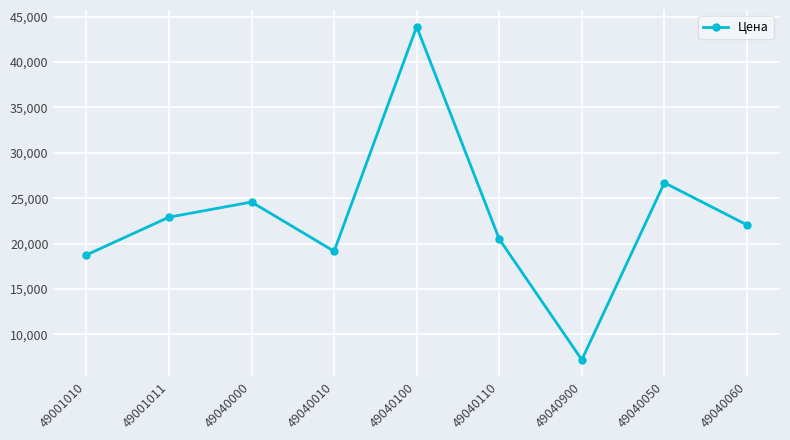

What is the label of the 3rd point from the right?

49040900